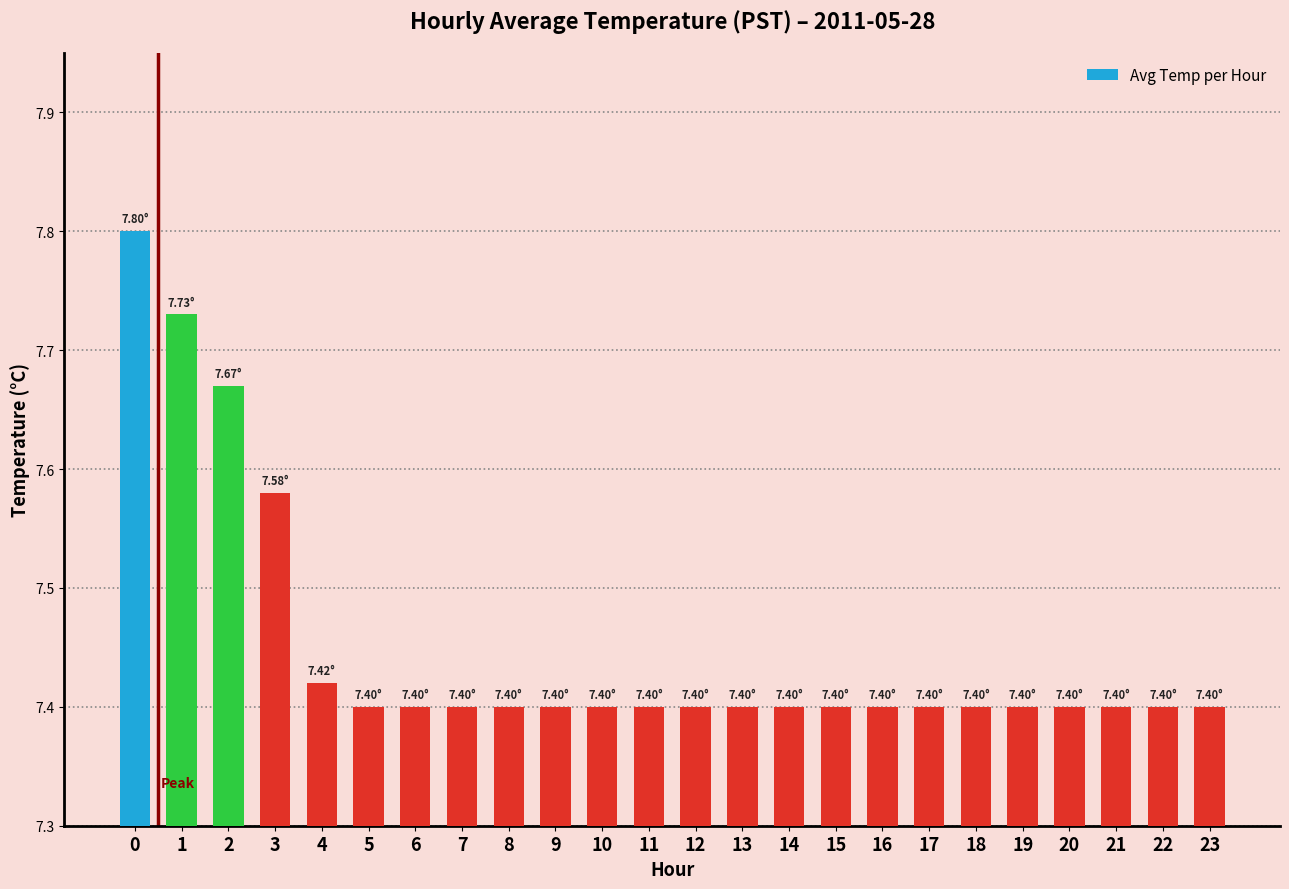

The value at 13 is 2.3. True or false?

False